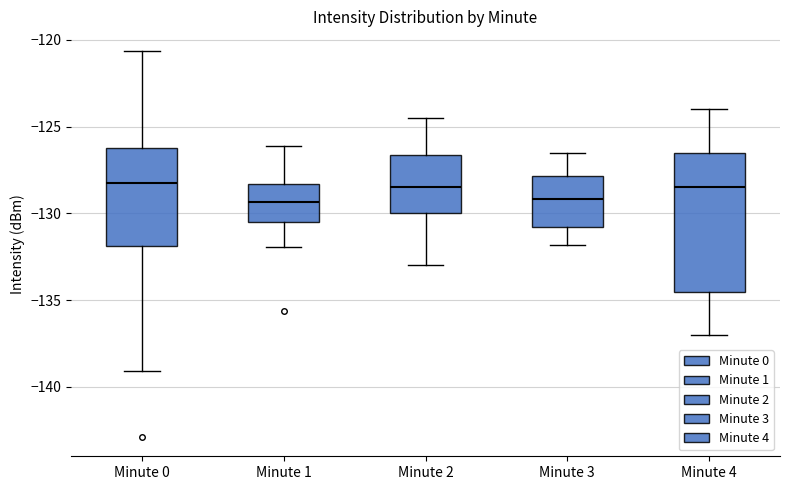

Comparing the boxes themselves (not the whiskers), which one is the tallest?

Minute 4